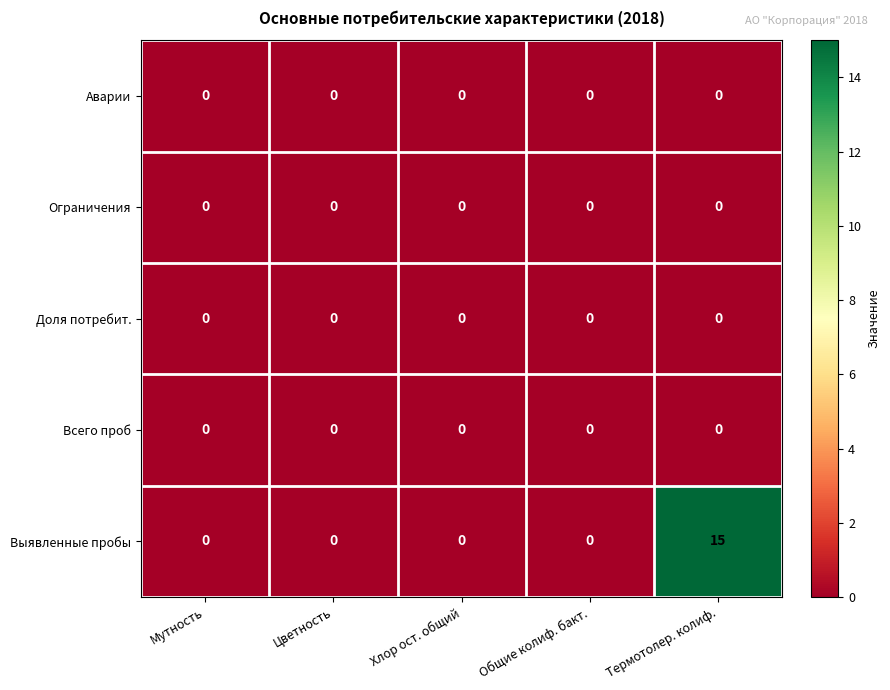

Between Цветность and Термотолер. колиф., which series saw the biggest shift?

Выявленные пробы